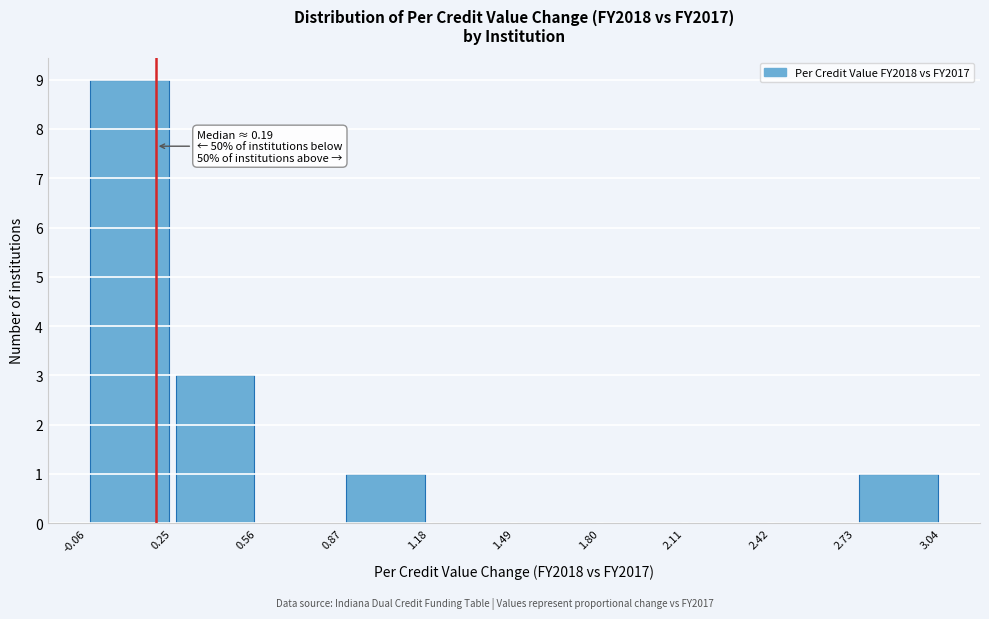

Over which range of the x-axis is the bar tallest?

-0.06 to 0.25